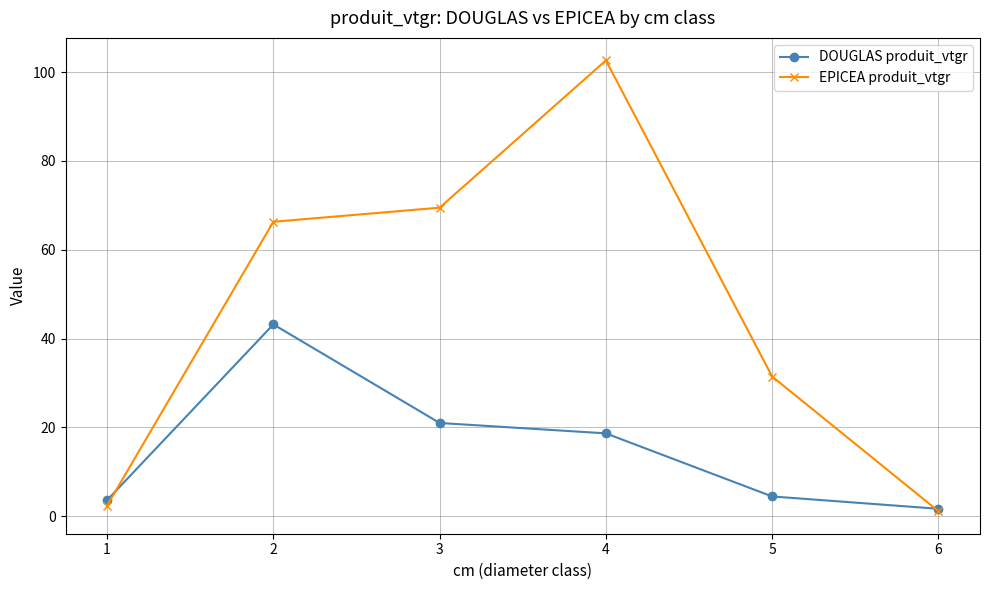

Which series has the largest range (max minus min)?

EPICEA produit_vtgr